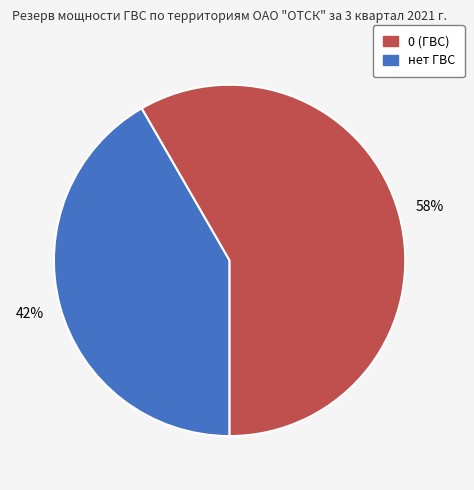

Does any single category account for the majority?

Yes